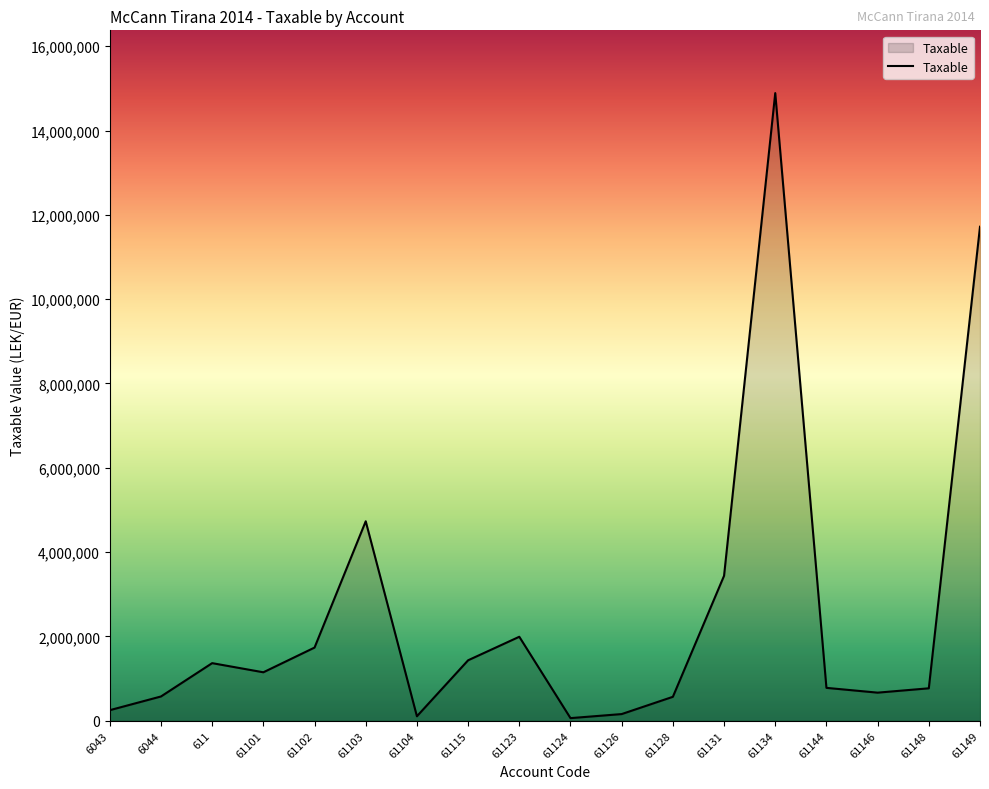

At which label does the data first exceed 1149043?

611